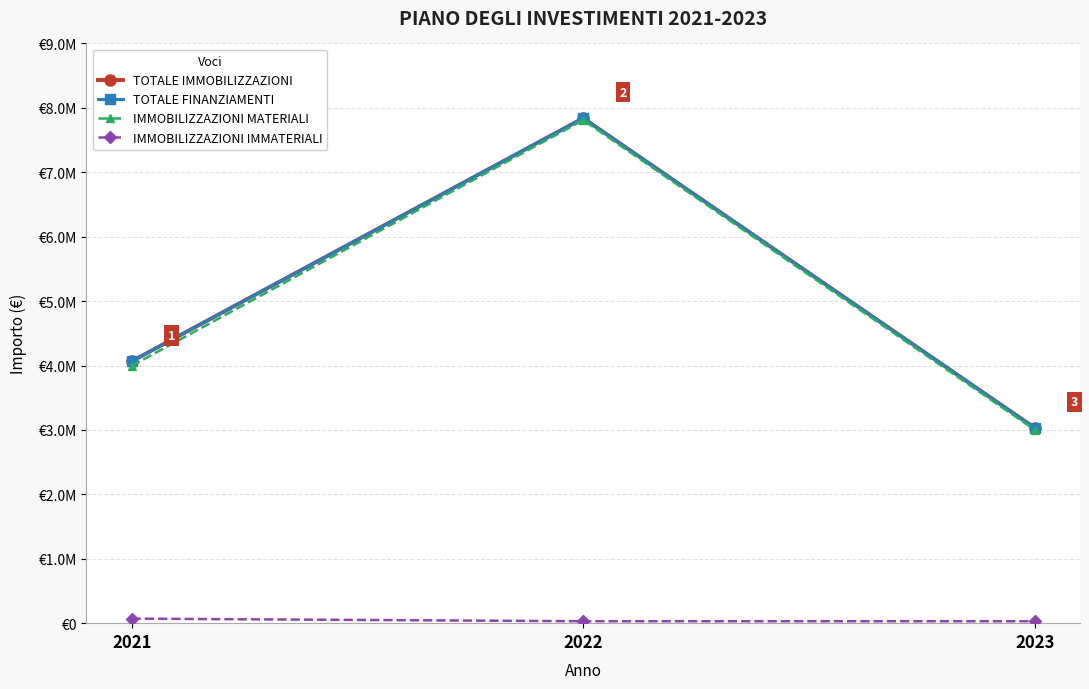

Reading right to left, extract all data points from this chart.

TOTALE IMMOBILIZZAZIONI: 2023=3031237.0	2022=7840000.0	2021=4064676.4
TOTALE FINANZIAMENTI: 2023=3031237.0	2022=7840000.0	2021=4064676.4
IMMOBILIZZAZIONI MATERIALI: 2023=3001237.0	2022=7810000.0	2021=3994105.7
IMMOBILIZZAZIONI IMMATERIALI: 2023=30000.0	2022=30000.0	2021=70570.7